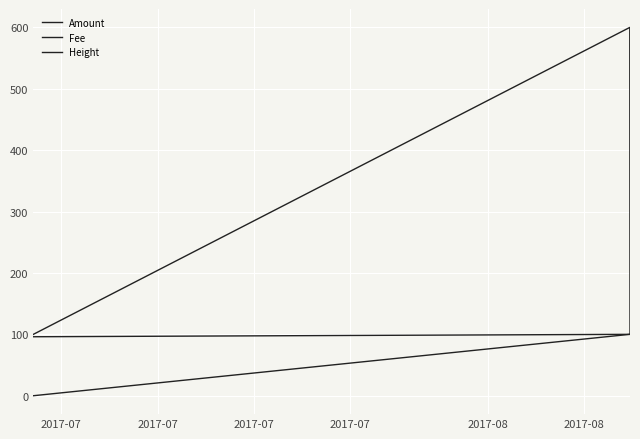

What is the maximum value shown in the chart?

600.0